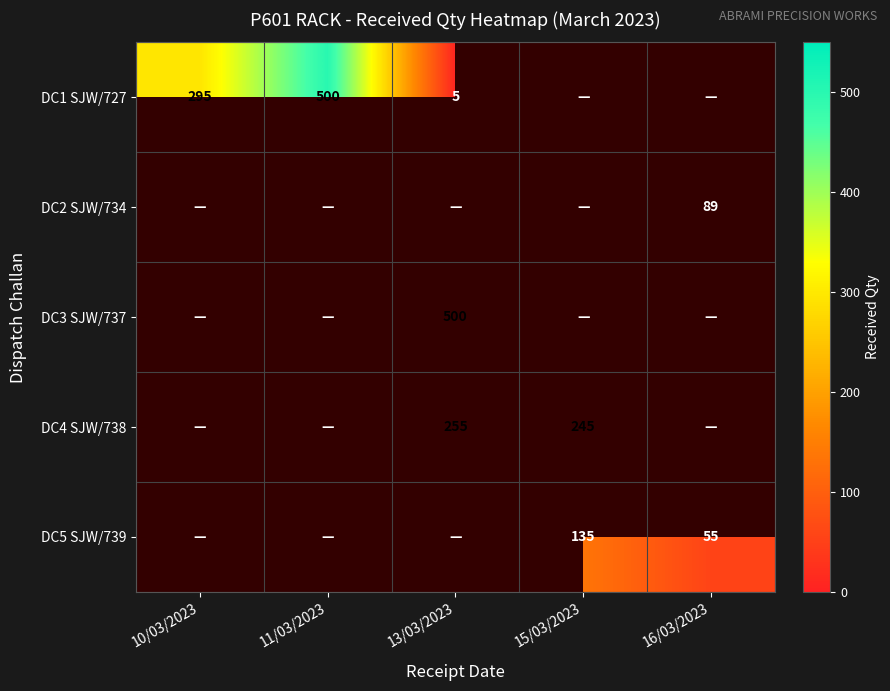

Between 13/03/2023 and 11/03/2023, which is larger?

11/03/2023